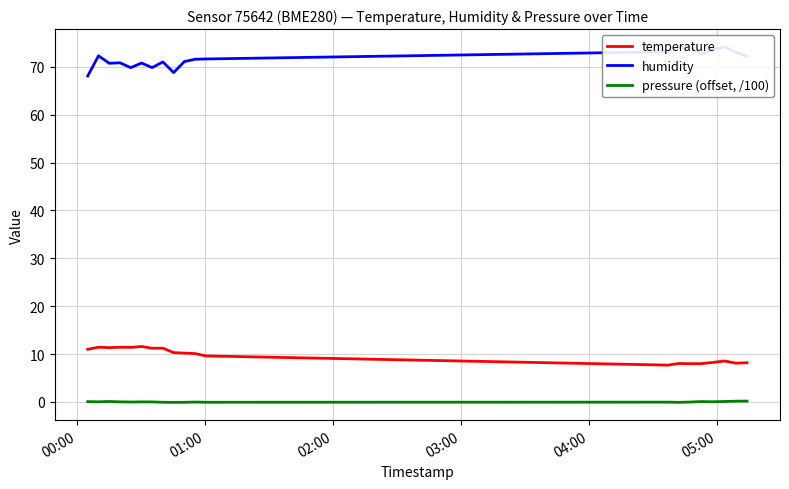

True or false: pressure (offset, /100) and temperature cross at least once.

False